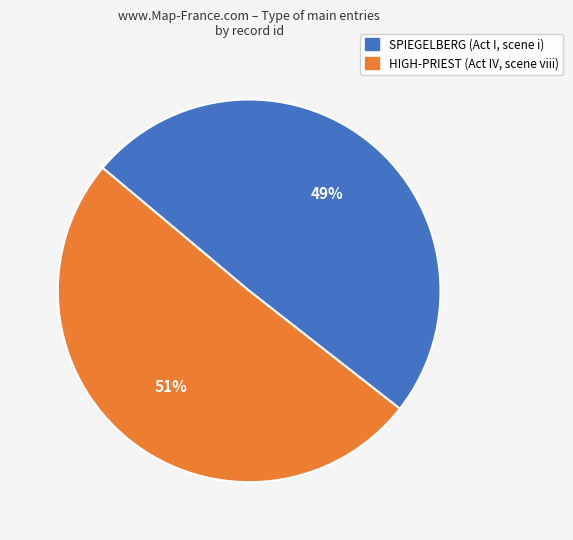

What is the ratio of the value at SPIEGELBERG (Act I, scene i) to the value at HIGH-PRIEST (Act IV, scene viii)?

1.0